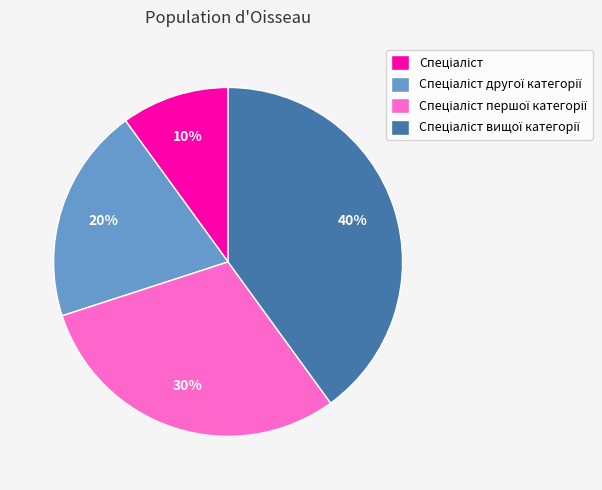

To the nearest percent, what is the average slice percentage?

25%